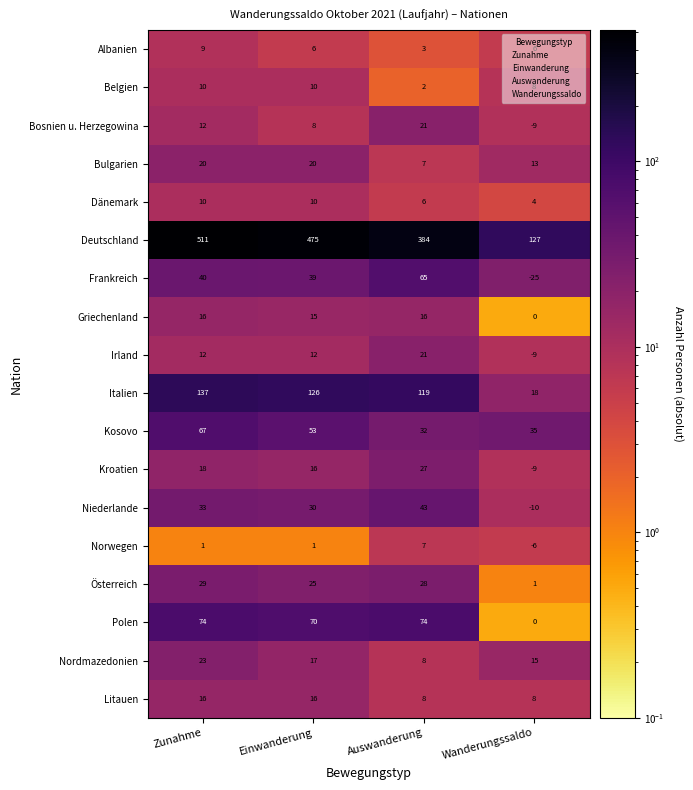

Which series has the widest spread of values?

Deutschland